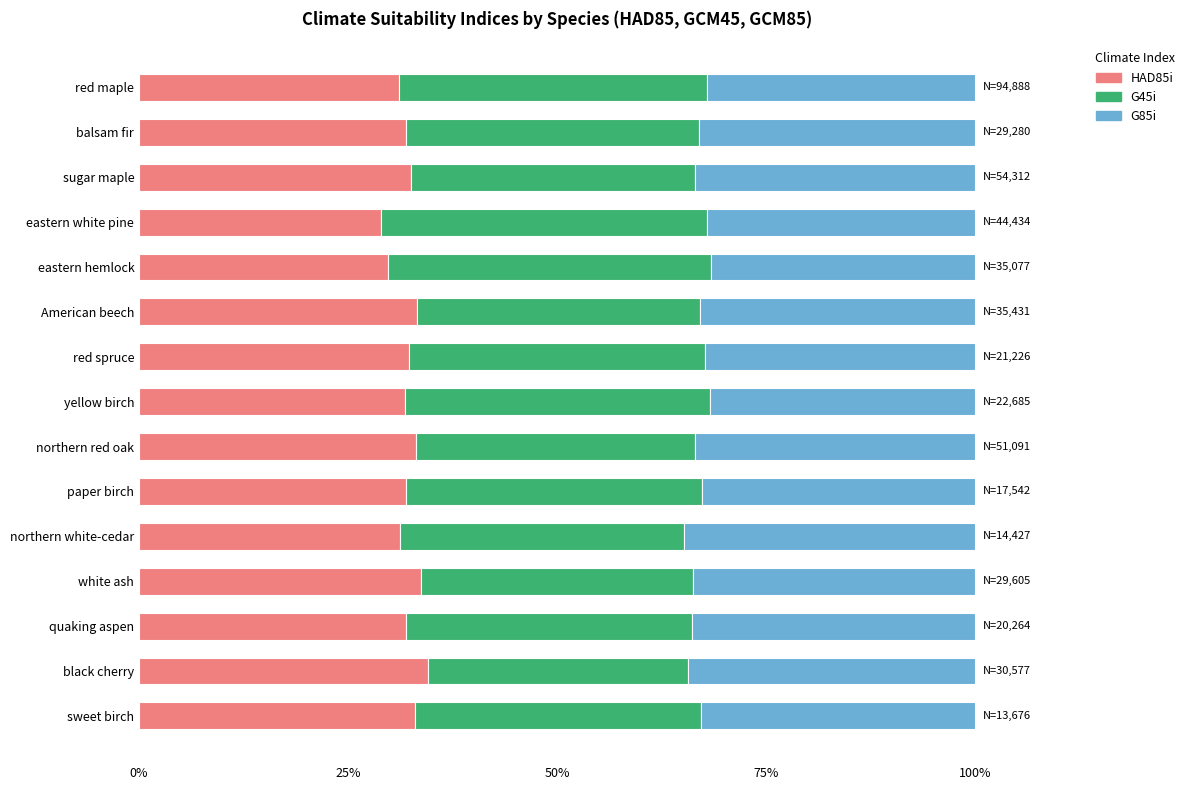

What is the sum of all HAD85i values?

481.3